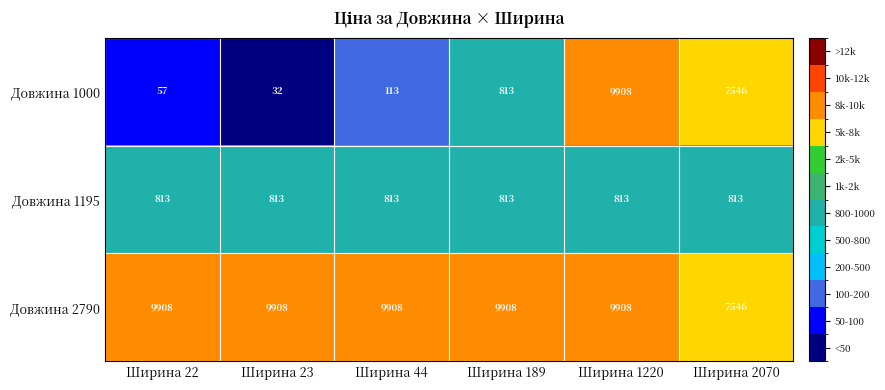

Reading left to right, extract all data points from this chart.

Довжина 1000: Ширина 22=57	Ширина 23=32	Ширина 44=113	Ширина 189=813	Ширина 1220=9908	Ширина 2070=7546
Довжина 1195: Ширина 22=813	Ширина 23=813	Ширина 44=813	Ширина 189=813	Ширина 1220=813	Ширина 2070=813
Довжина 2790: Ширина 22=9908	Ширина 23=9908	Ширина 44=9908	Ширина 189=9908	Ширина 1220=9908	Ширина 2070=7546